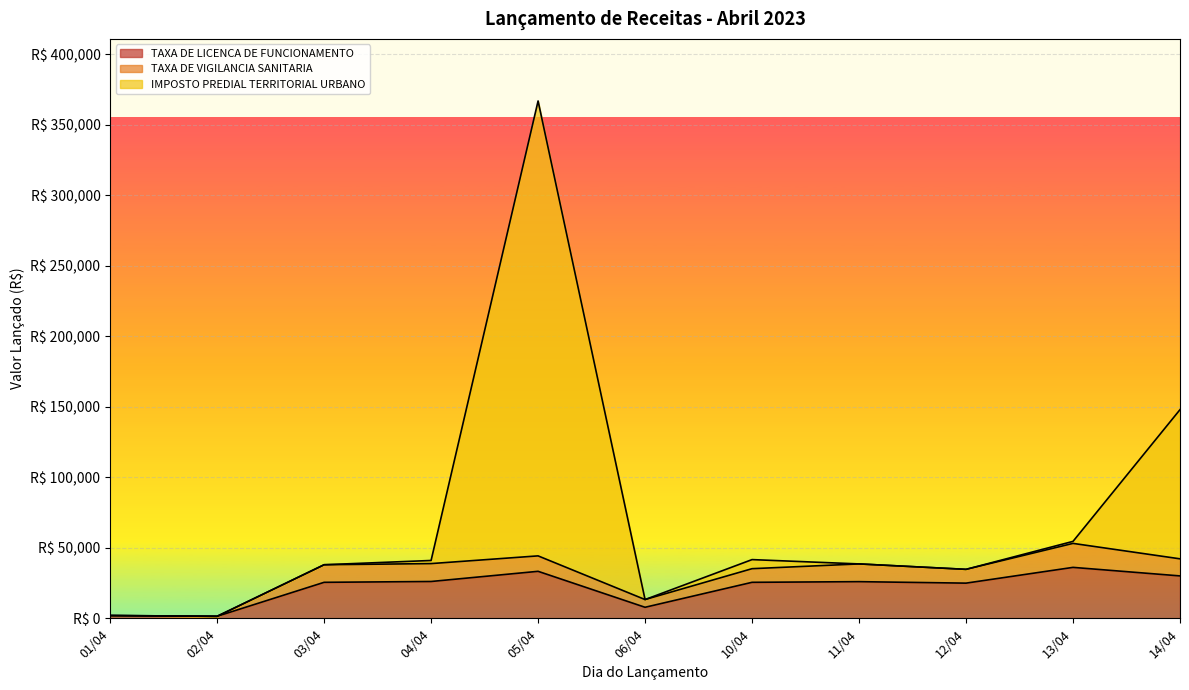

Which category has the highest value across all series?

05/04